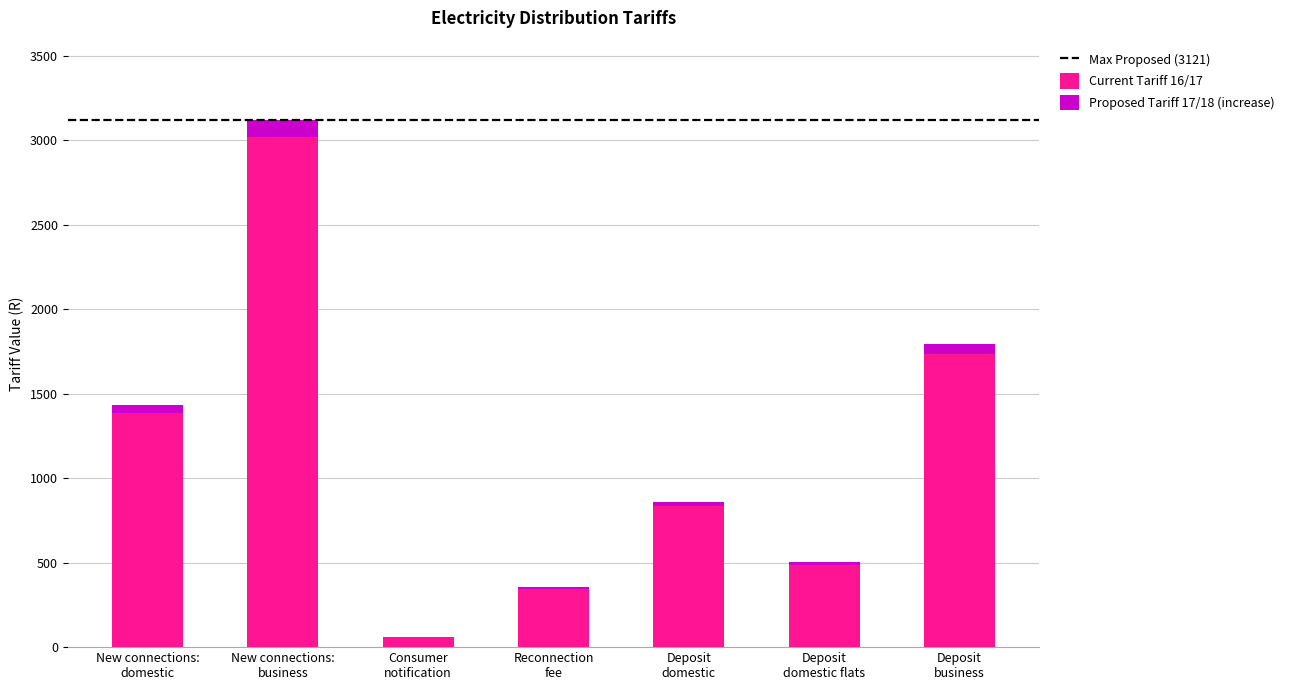

Count the number of categories in the chart.

7